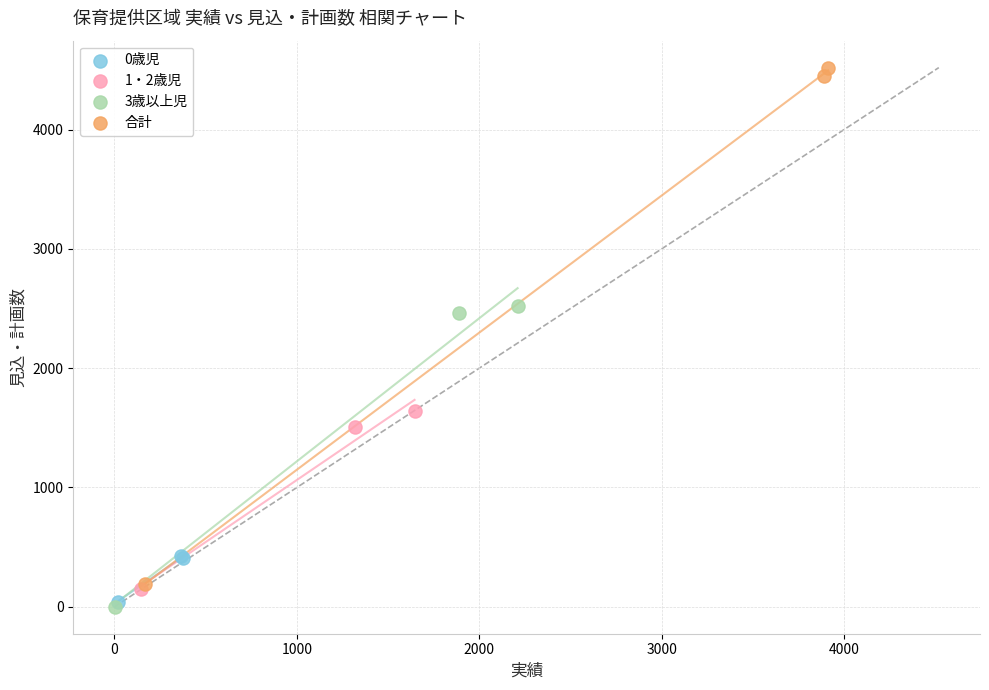

Which series contains the highest Y value?

合計